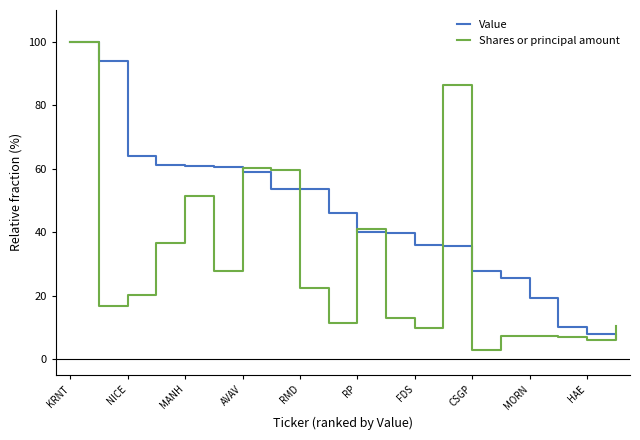

What is the maximum value for Shares or principal amount?

100.0